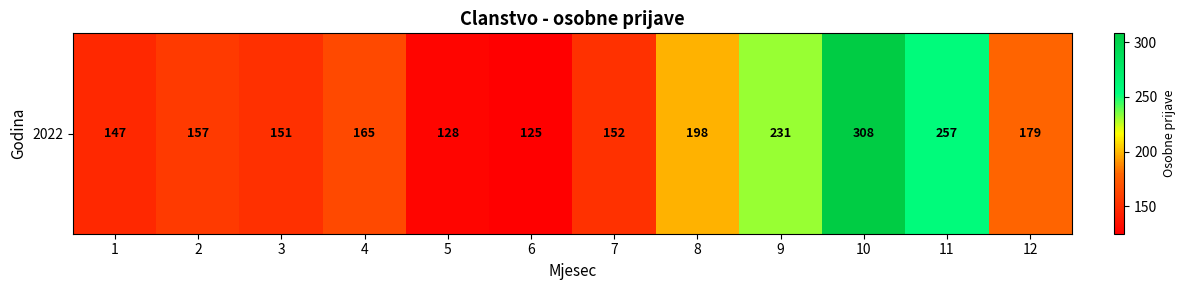

What is the greatest value displayed?

308